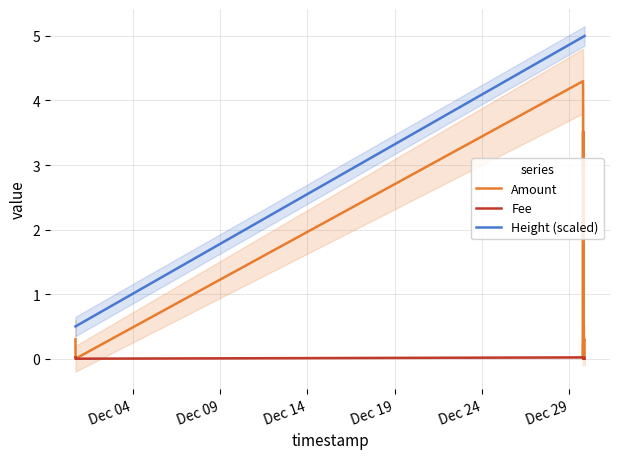

What are all the series names shown in the legend?

Amount, Fee, Height (scaled)